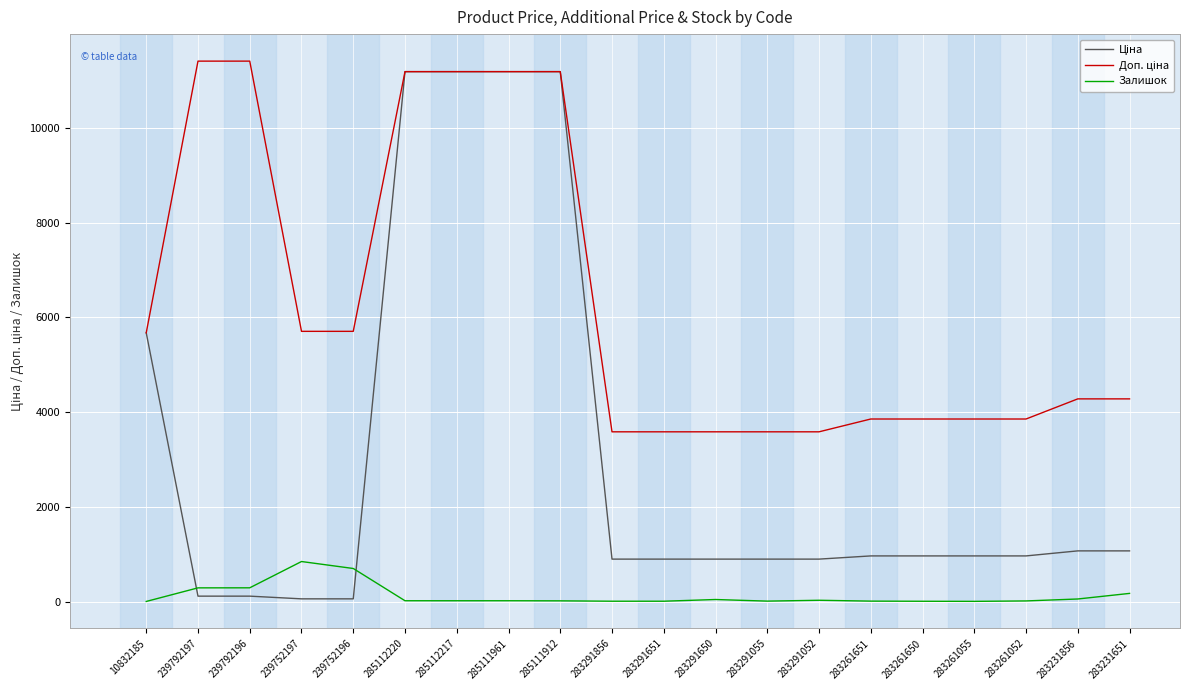

What is the greatest value displayed?

11410.0